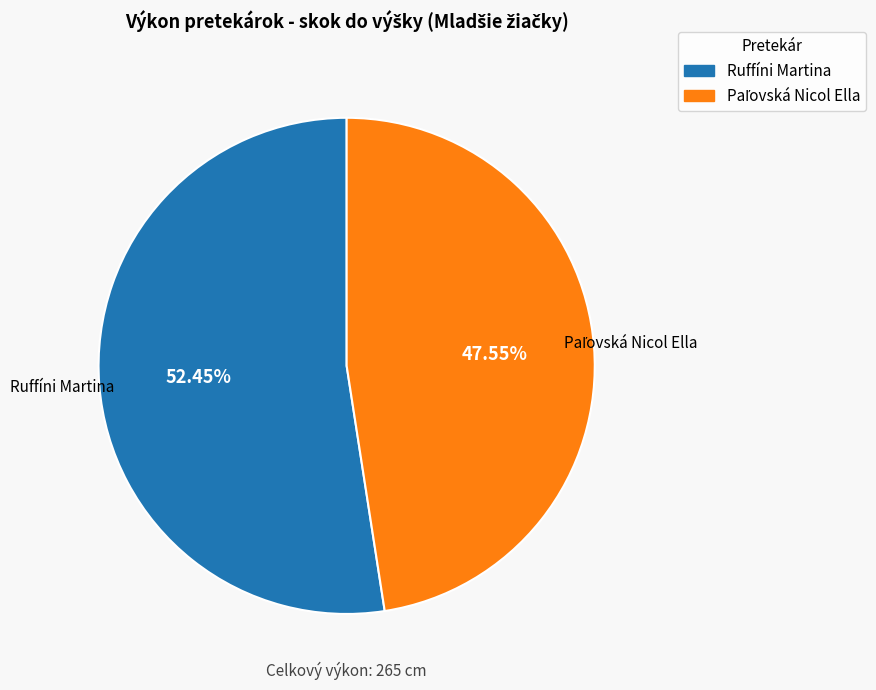

What is the largest slice in the pie chart?

Ruffíni Martina